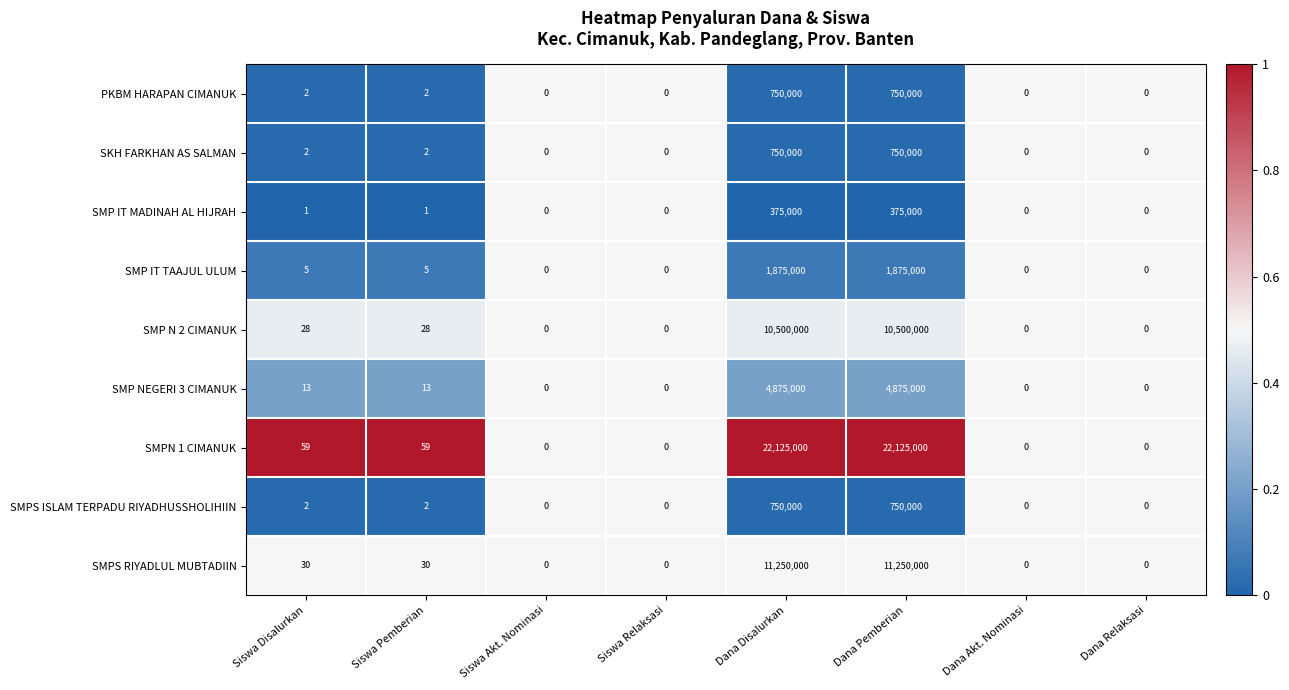

What is the difference between the maximum and minimum values in the PKBM HARAPAN CIMANUK series?

750000